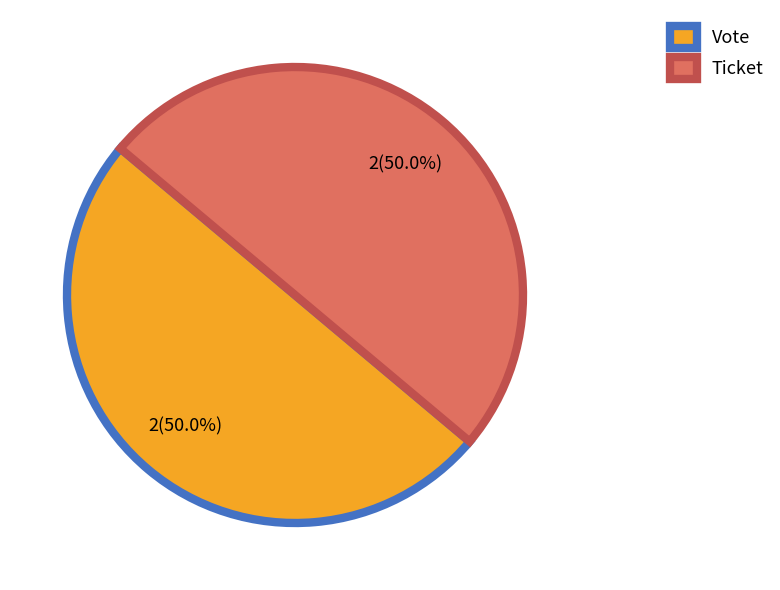

Approximately how many times larger is the value at Ticket compared to Vote?

1.0